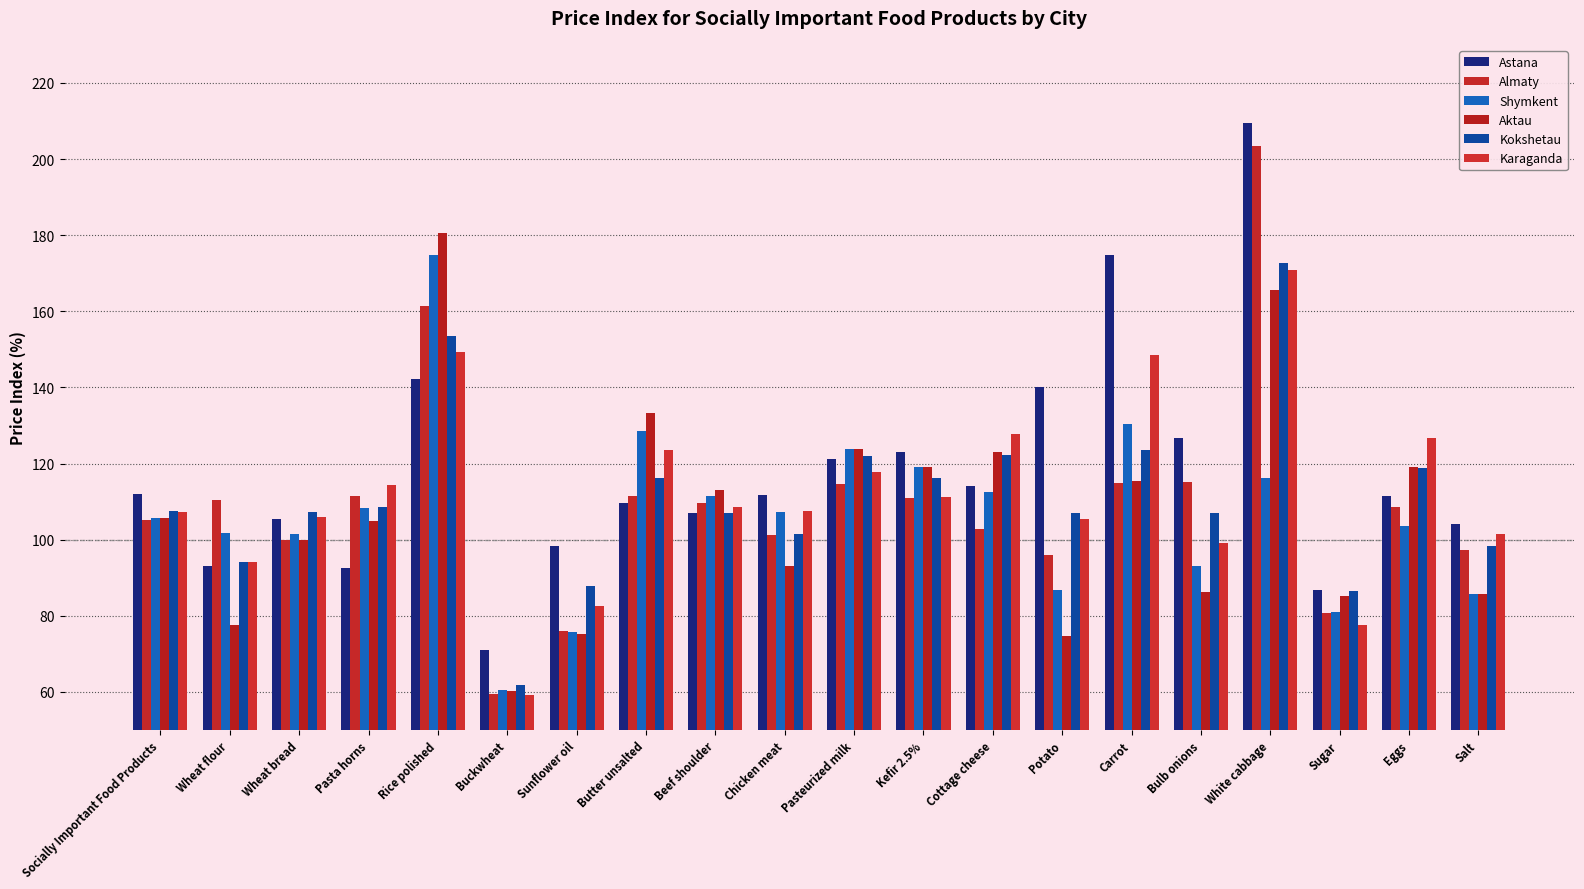

Which series changed the most between Wheat flour and Carrot?

Astana